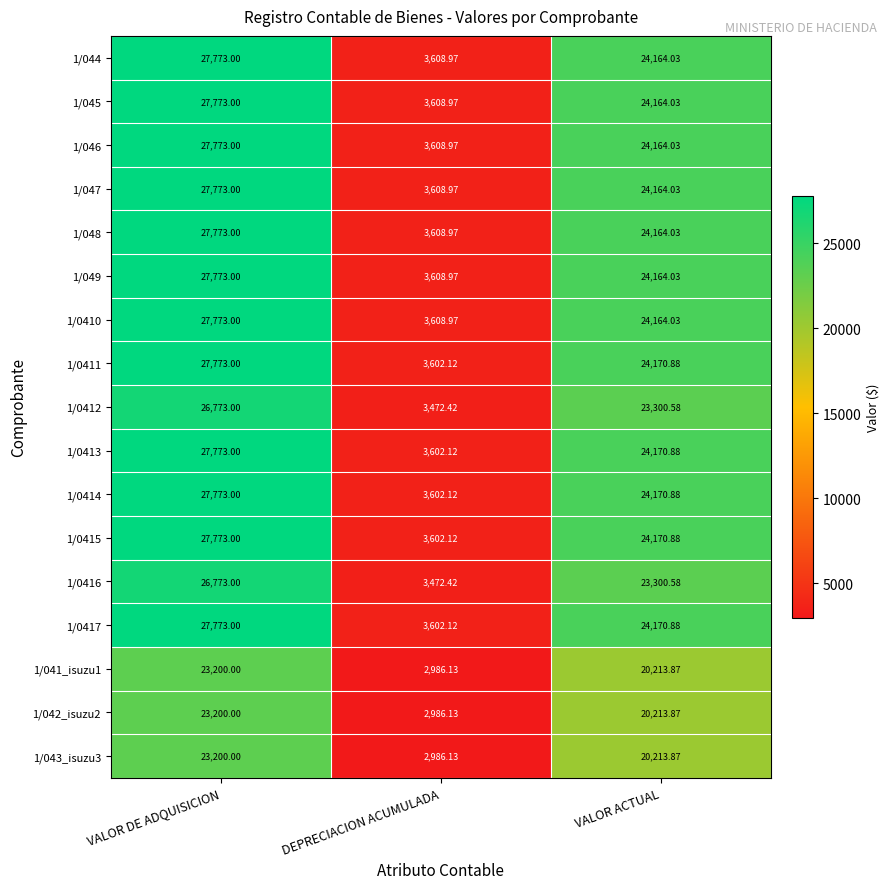

Is the value of 1/044 at VALOR ACTUAL greater than the value of 1/0415 at DEPRECIACION ACUMULADA?

Yes